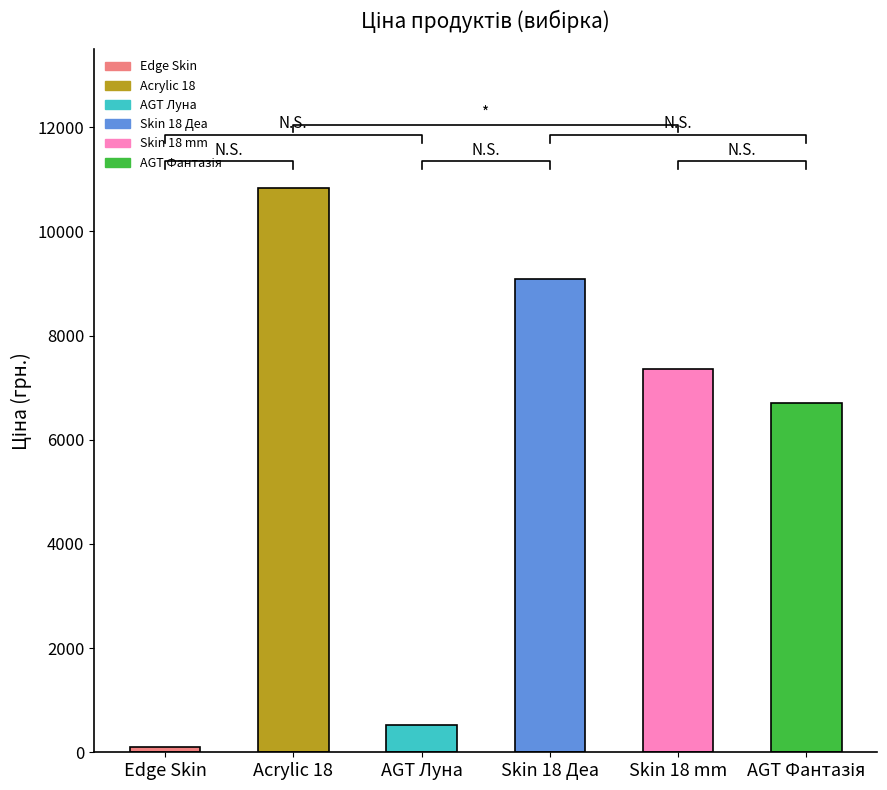

How many bars are there in total?

6